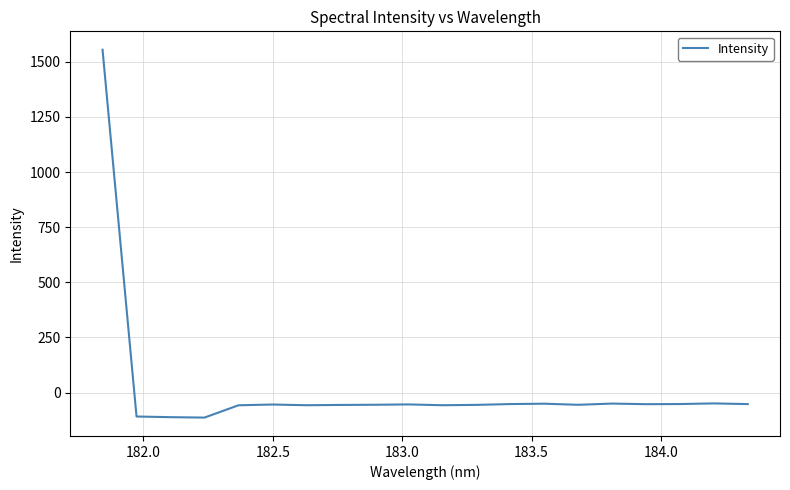

What is the smallest value displayed?

-113.4